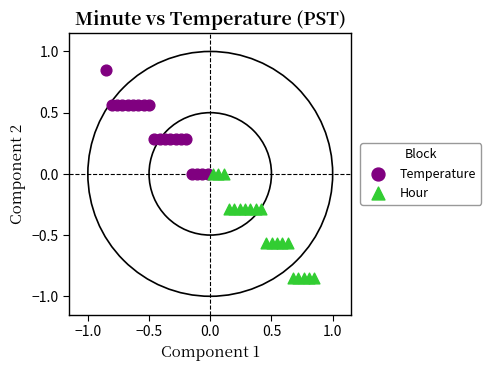

Which series reaches the minimum Y coordinate?

Hour